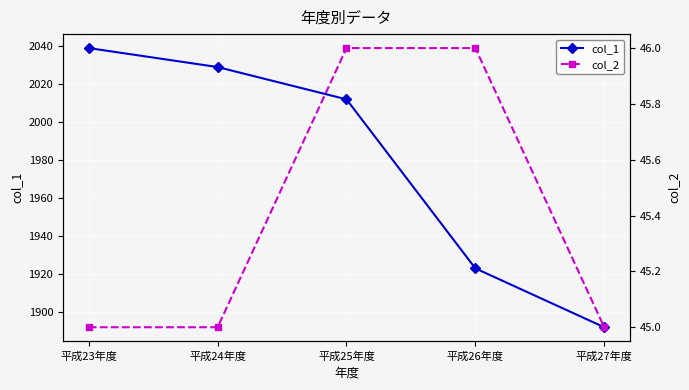

What value does the col_1 series have at 平成23年度, to the nearest 50?

2050